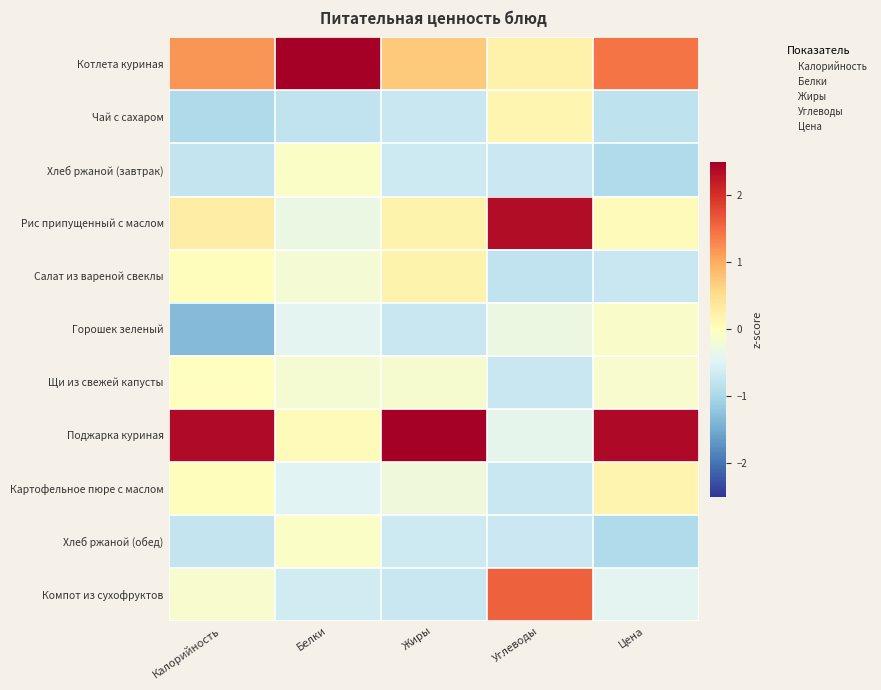

Reading left to right, what are all the values shown in this chart?

Котлета куриная: Калорийность=1.2	Белки=3.1	Жиры=0.7	Углеводы=0.2	Цена=1.4
Чай с сахаром: Калорийность=-1.0	Белки=-0.8	Жиры=-0.7	Углеводы=0.1	Цена=-0.8
Хлеб ржаной (завтрак): Калорийность=-0.7	Белки=-0.1	Жиры=-0.7	Углеводы=-0.7	Цена=-0.9
Рис припущенный с маслом: Калорийность=0.3	Белки=-0.3	Жиры=0.2	Углеводы=2.4	Цена=0.0
Салат из вареной свеклы: Калорийность=0.0	Белки=-0.2	Жиры=0.2	Углеводы=-0.8	Цена=-0.7
Горошек зеленый: Калорийность=-1.3	Белки=-0.4	Жиры=-0.7	Углеводы=-0.3	Цена=-0.1
Щи из свежей капусты: Калорийность=0.0	Белки=-0.2	Жиры=-0.2	Углеводы=-0.7	Цена=-0.1
Поджарка куриная: Калорийность=2.4	Белки=0.1	Жиры=2.8	Углеводы=-0.4	Цена=2.4
Картофельное пюре с маслом: Калорийность=0.0	Белки=-0.5	Жиры=-0.2	Углеводы=-0.7	Цена=0.2
Хлеб ржаной (обед): Калорийность=-0.7	Белки=-0.1	Жиры=-0.7	Углеводы=-0.7	Цена=-0.9
Компот из сухофруктов: Калорийность=-0.1	Белки=-0.6	Жиры=-0.7	Углеводы=1.6	Цена=-0.4